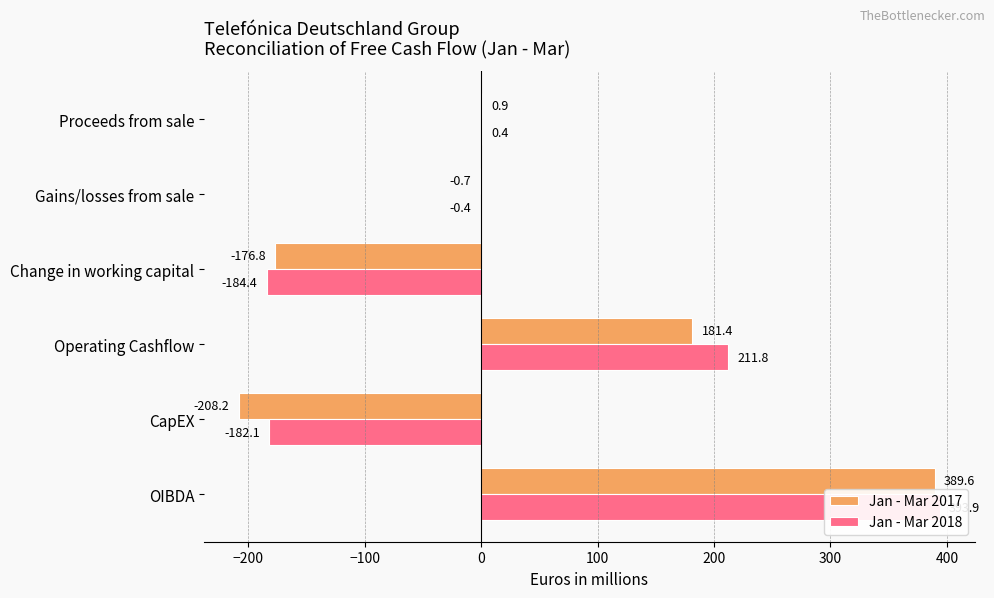

Does the chart contain any negative values?

Yes